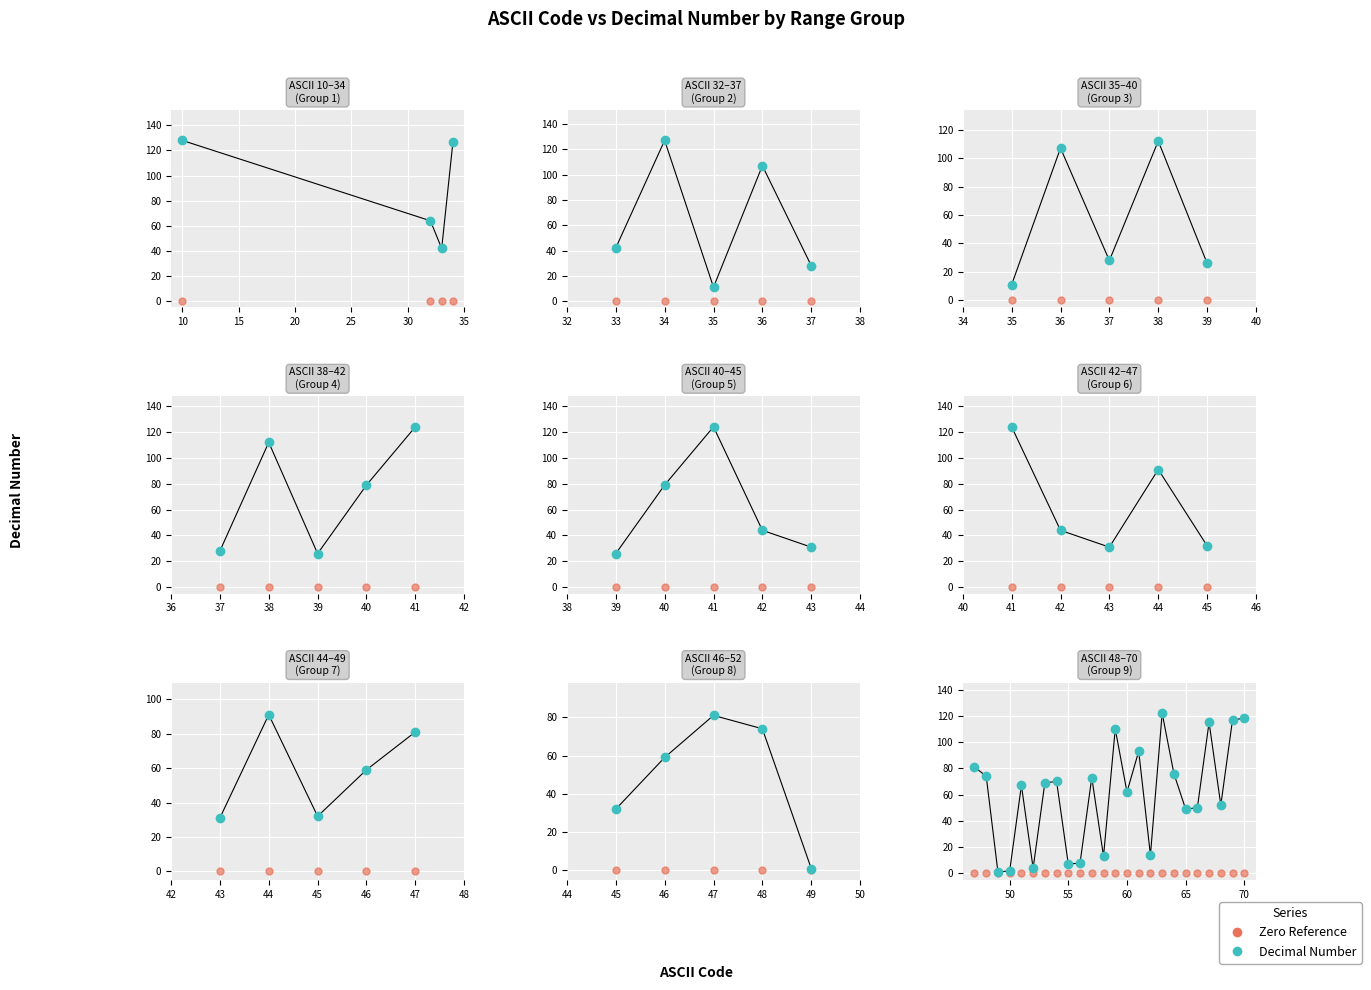

Rank the series by their maximum value, from highest to lowest.

Decimal Number, Zero Reference